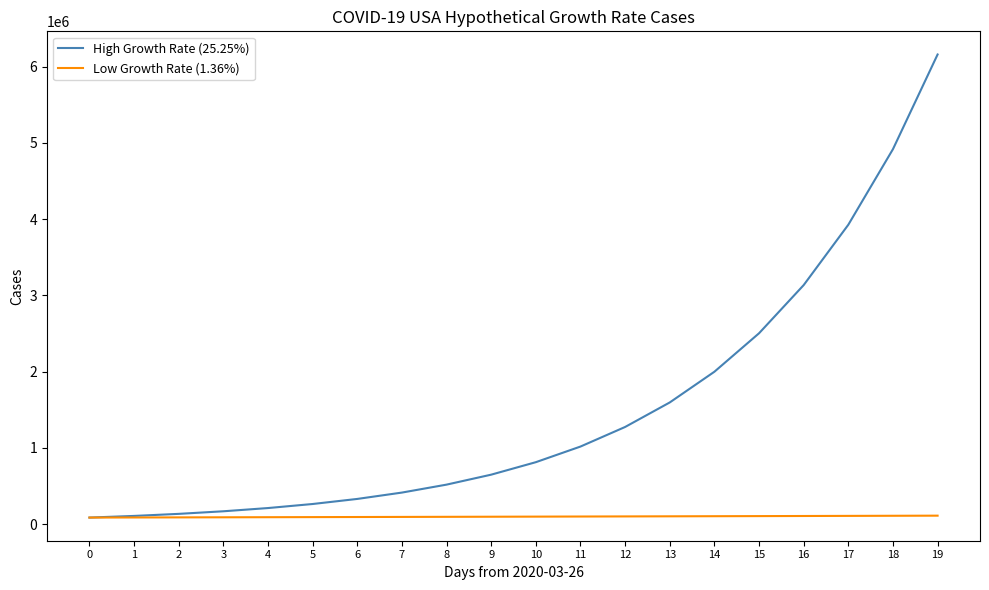

List the series in order of their peak value, highest first.

High Growth Rate (25.25%), Low Growth Rate (1.36%)